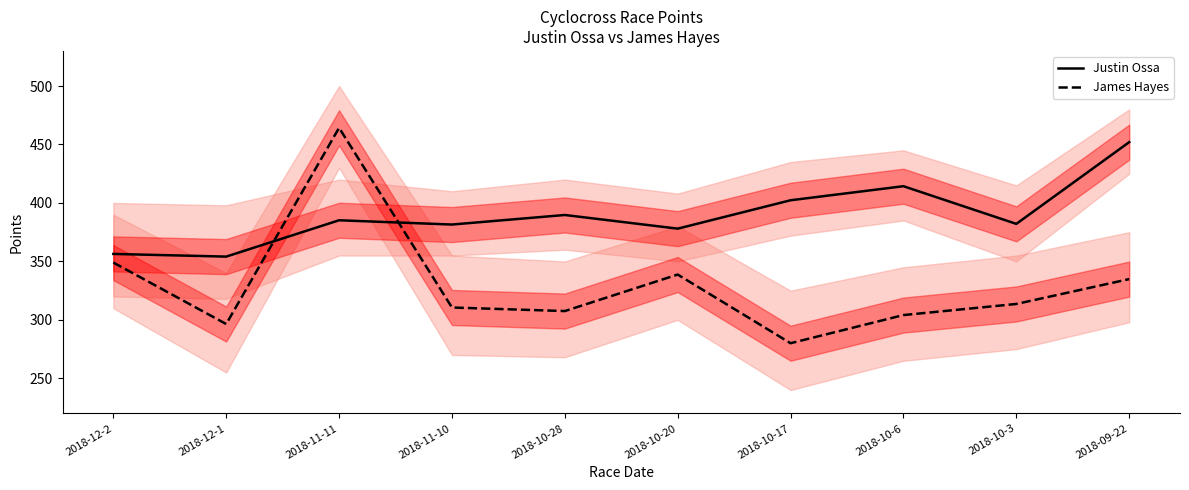

How many data points does each series have?

10